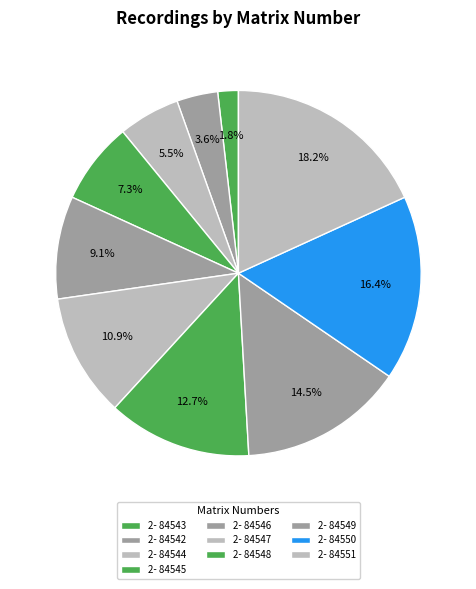

To the nearest percent, what is the combined percentage of 2- 84549 and 2- 84546?

24%